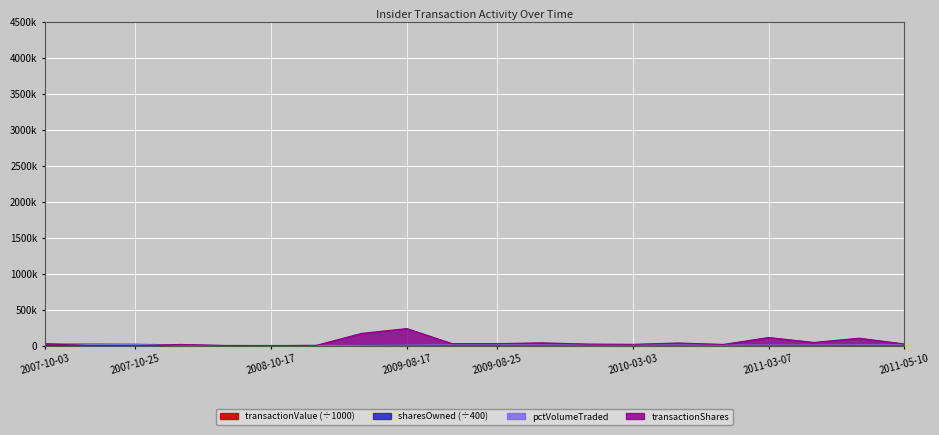

How many values in the transactionValue series exceed 631?

10